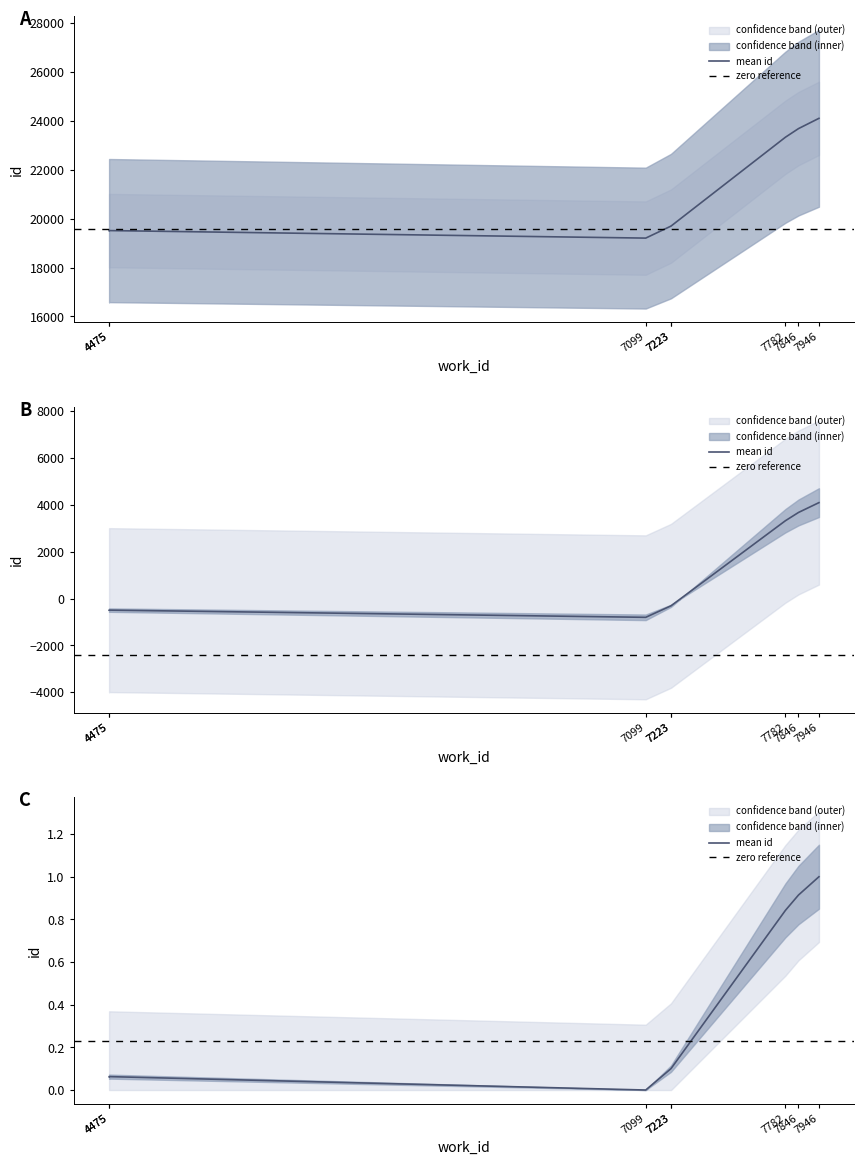

What is the smallest value displayed?

19203